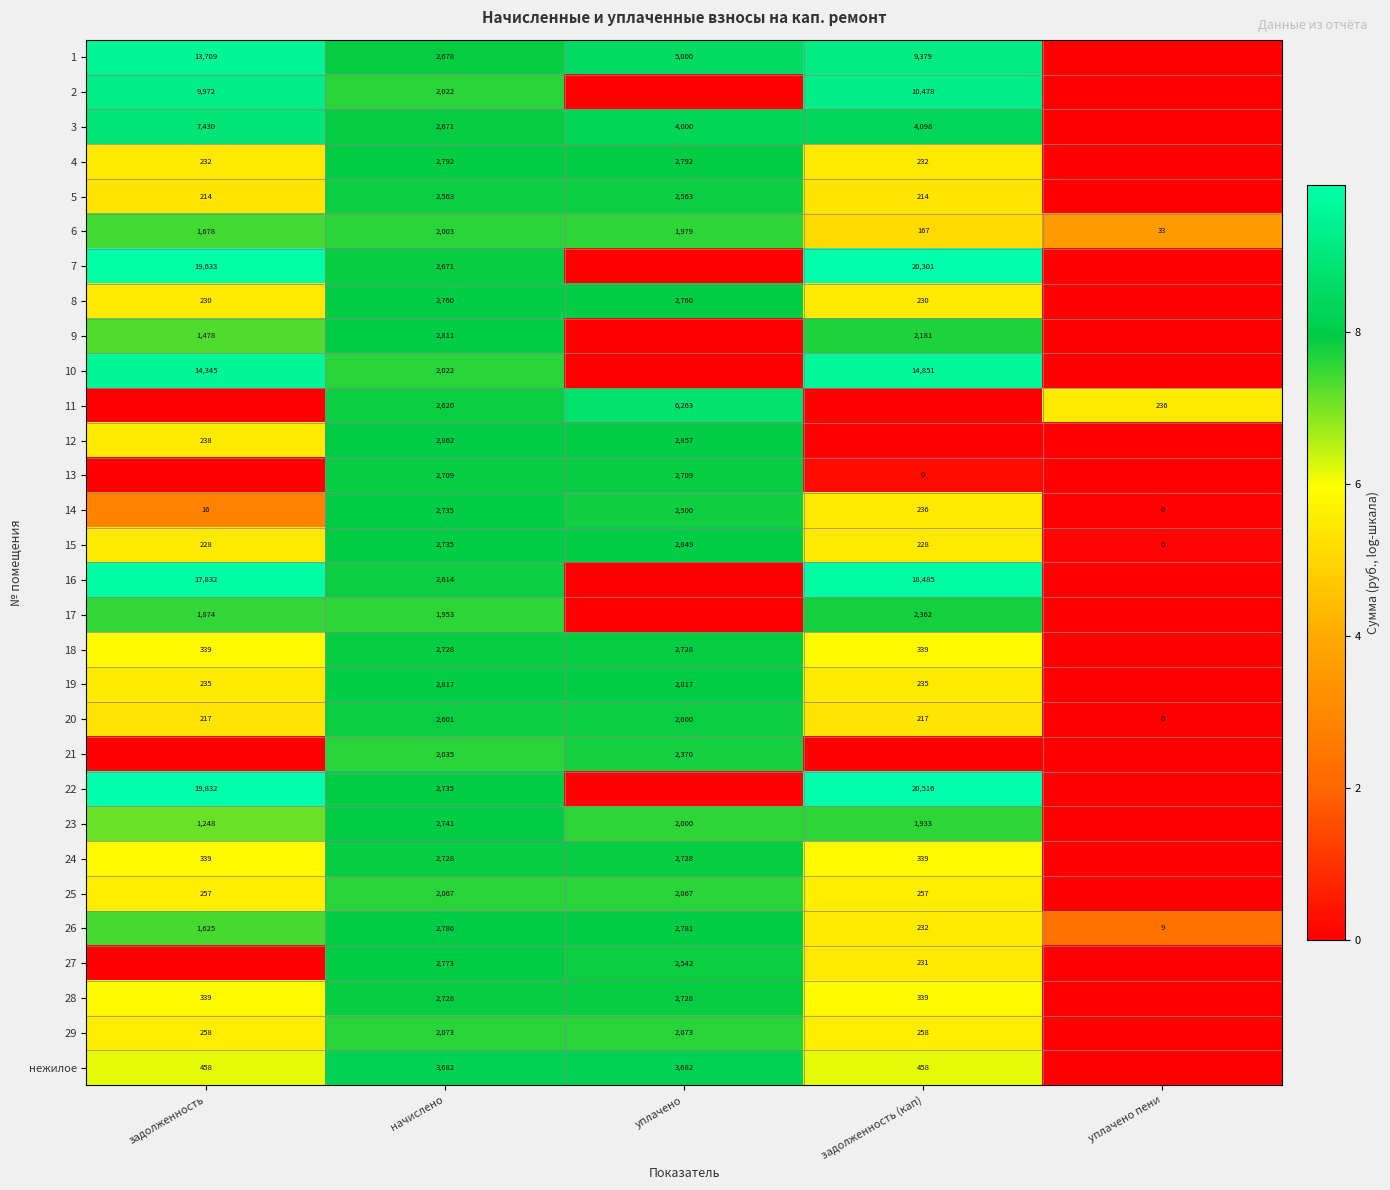

What is the total value across all series at начислено?

77715